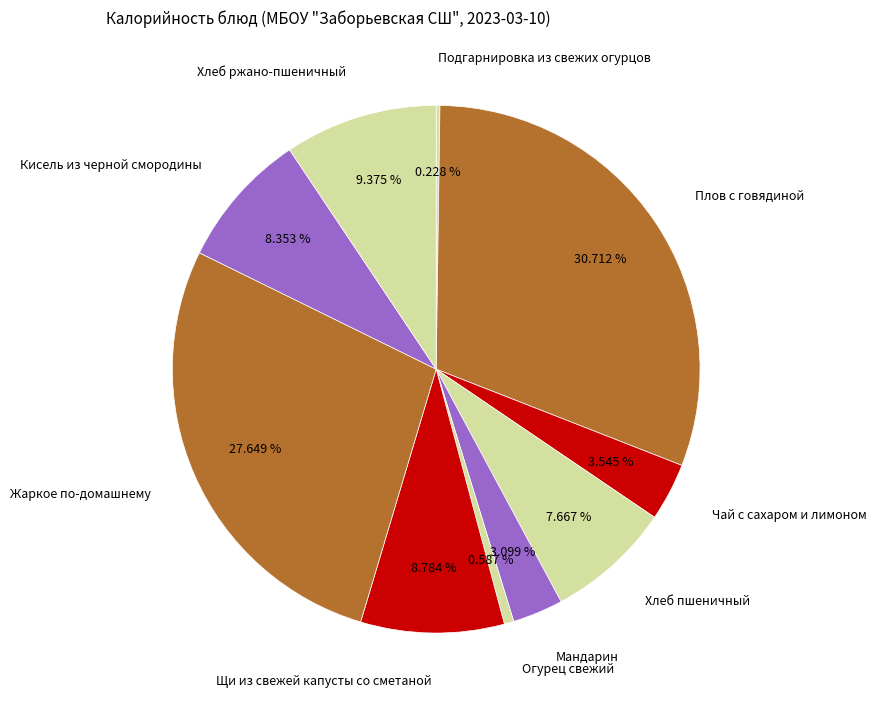

The Щи из свежей капусты со сметаной slice represents 9% of the pie. True or false?

True